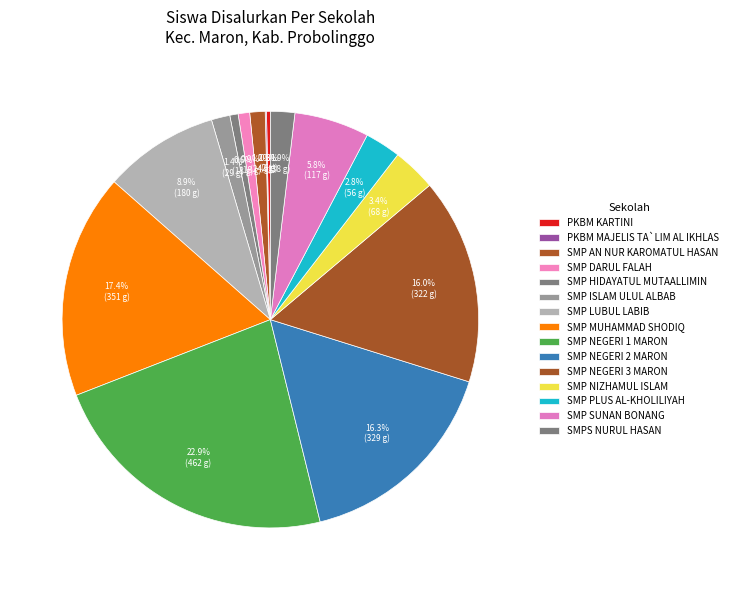

What is the largest slice in the pie chart?

SMP NEGERI 1 MARON